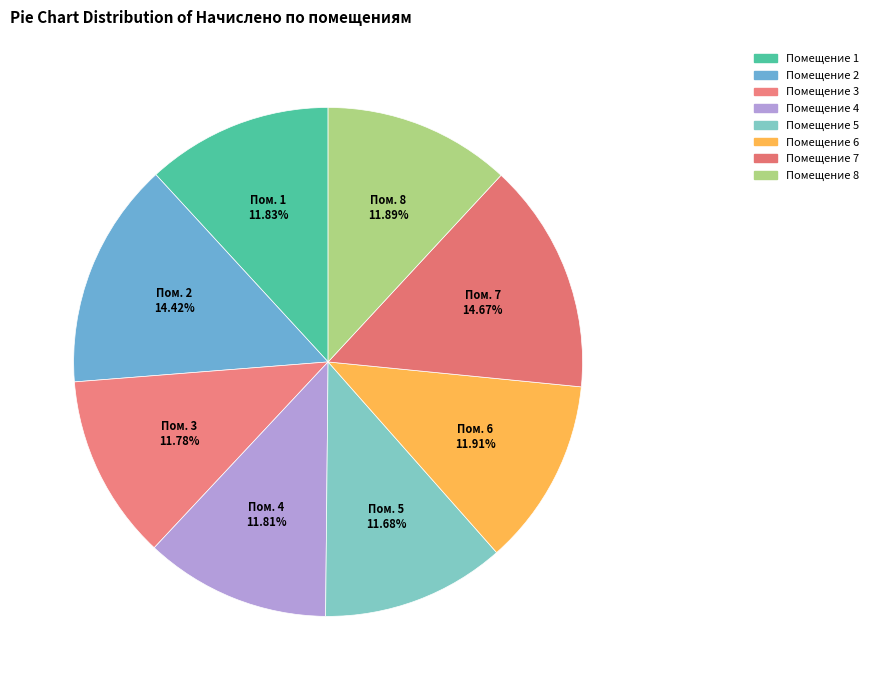

What is the smallest slice in the pie chart?

5